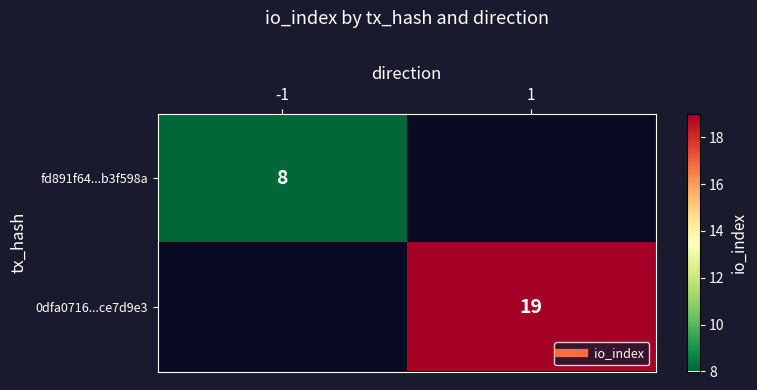

The 0dfa0716...ce7d9e3 series shows 28.9 at 1. True or false?

False